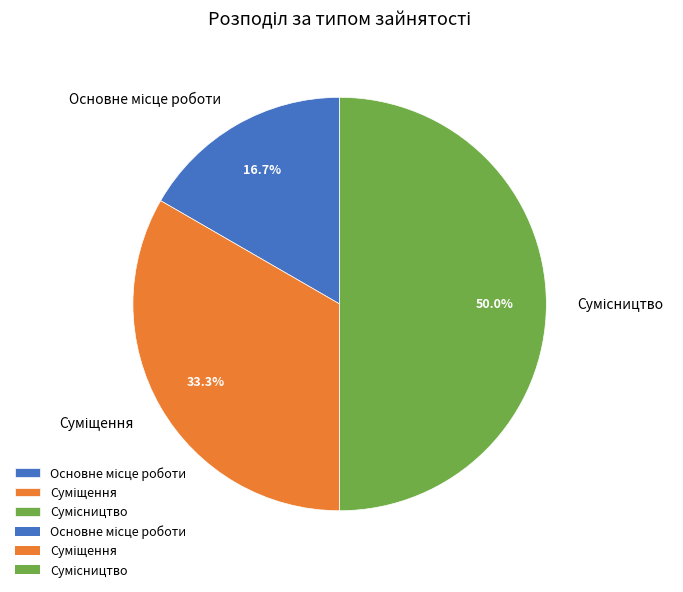

True or false: Суміщення accounts for 33% of the total.

True